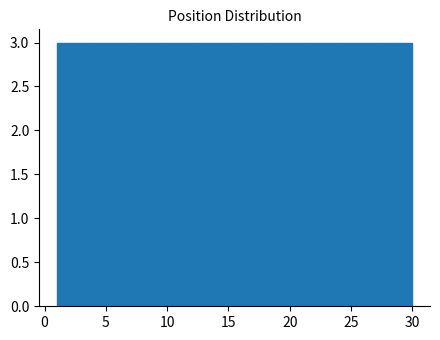

Reading left to right, list every bar in this chart as the range it spans on the x-axis followed by its height. Neither the bar edges nor the heights are printed on the chart, so give them approximately, as read against the axes.

1.0 to 3.9: 3
3.9 to 6.8: 3
6.8 to 9.7: 3
9.7 to 12.6: 3
12.6 to 15.5: 3
15.5 to 18.4: 3
18.4 to 21.3: 3
21.3 to 24.2: 3
24.2 to 27.1: 3
27.1 to 30.0: 3